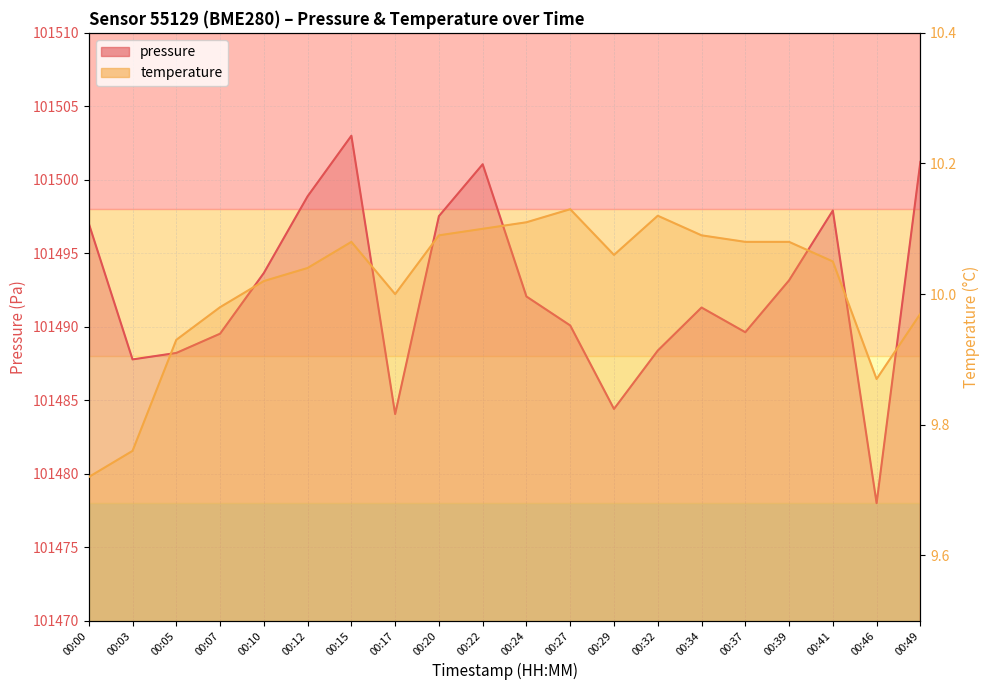

Is the value of temperature at 00:49 greater than the value of pressure at 00:34?

No